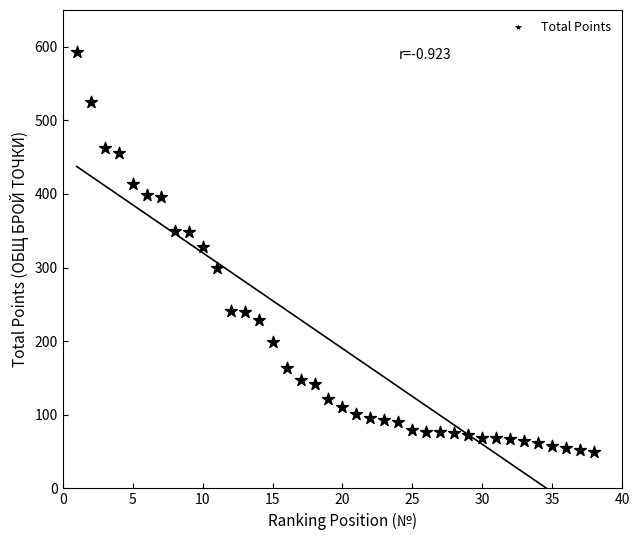

What Y value in the scatter plot is closest to 321?

328